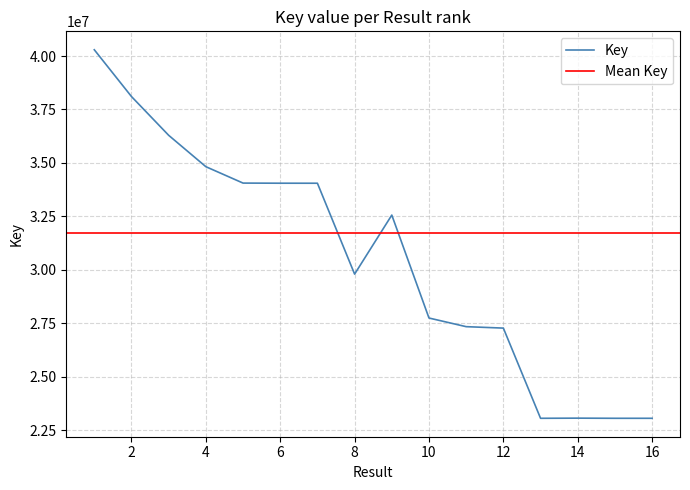

Is this an area chart (filled region under the line)?

No